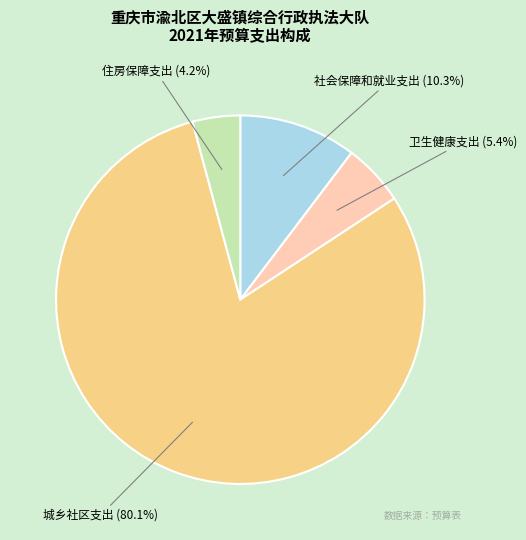

What portion of the pie excludes 住房保障支出?

95.8%